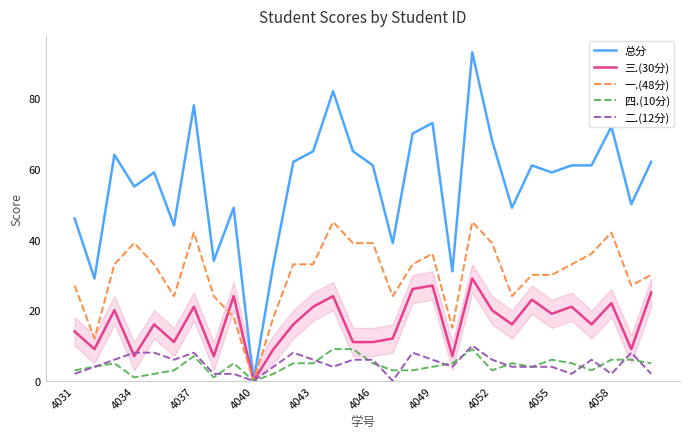

How many values in 四.(10分) are above zero?

29